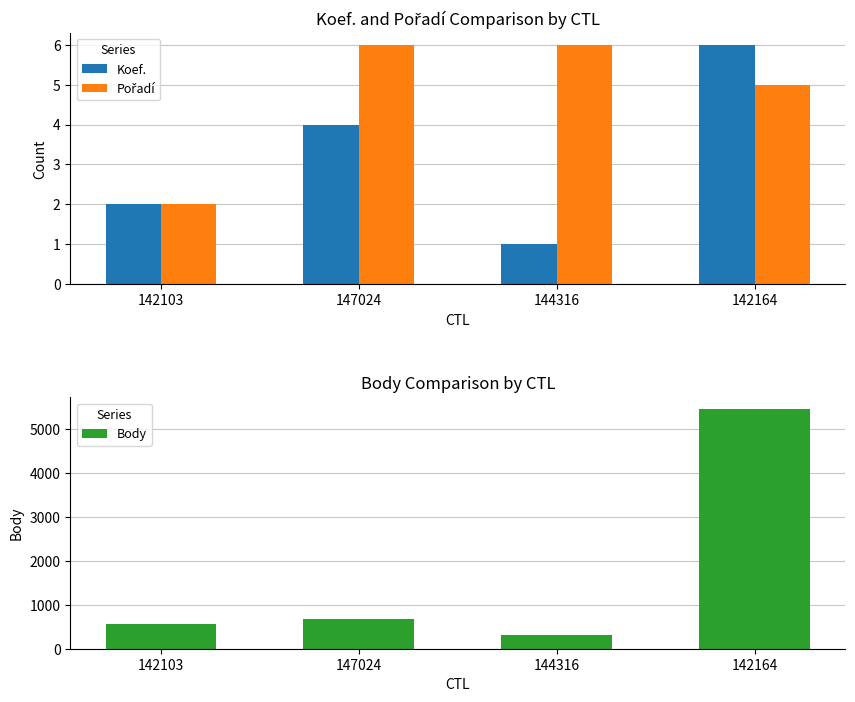

Count the number of categories in the chart.

4